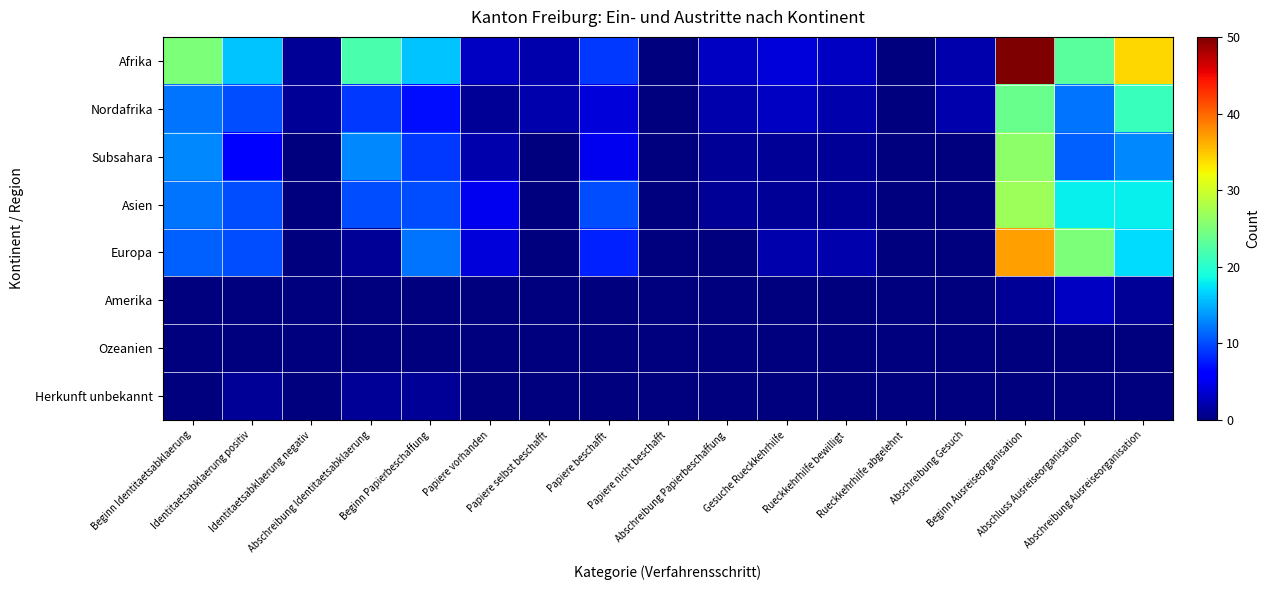

List the series in order of their peak value, lowest first.

Ozeanien, Herkunft unbekannt, Amerika, Nordafrika, Subsahara, Asien, Europa, Afrika